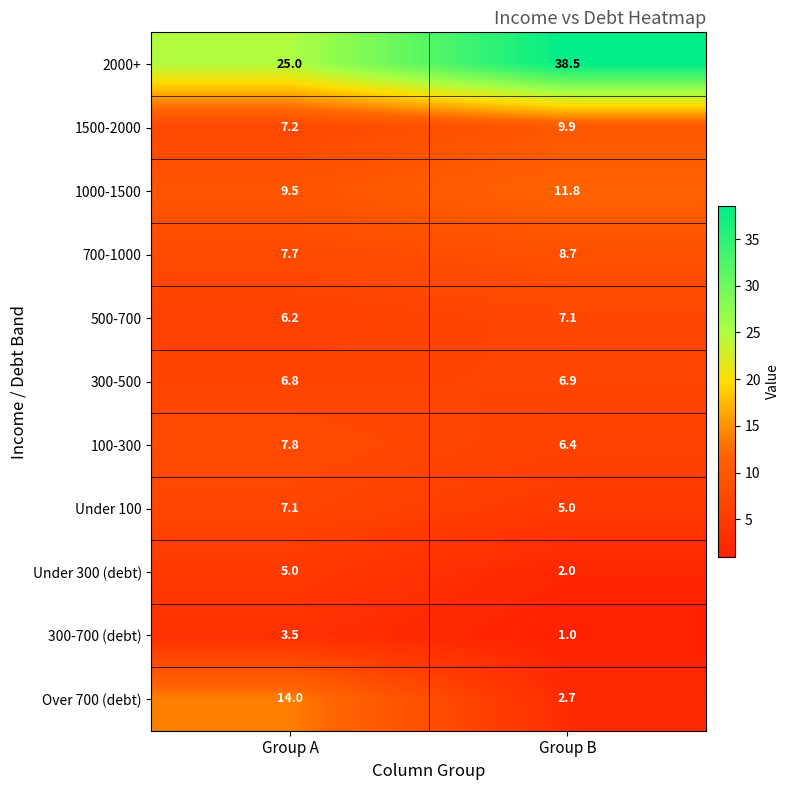

What is the average value of the 700-1000 series?

8.2